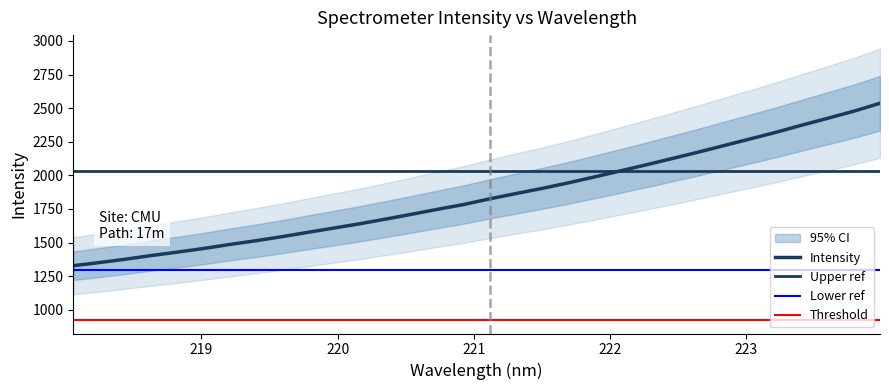

What value does the data have at 221.3083?

1864.7